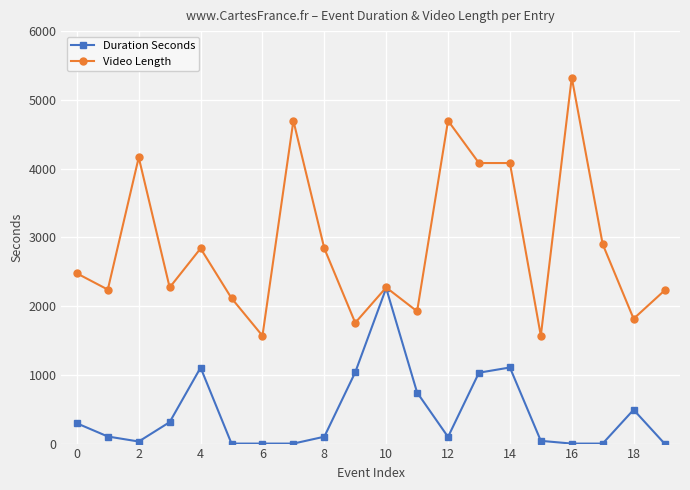

Which series has the widest spread of values?

Video Length